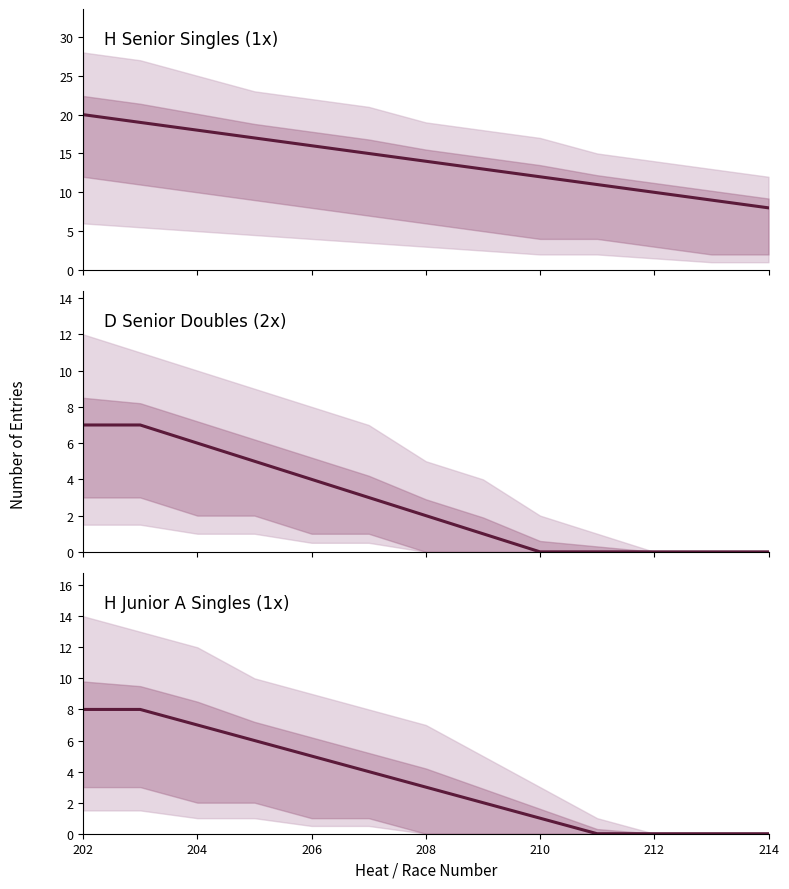

True or false: H Senior Singles (1x) and D Senior Doubles (2x) cross at least once.

False